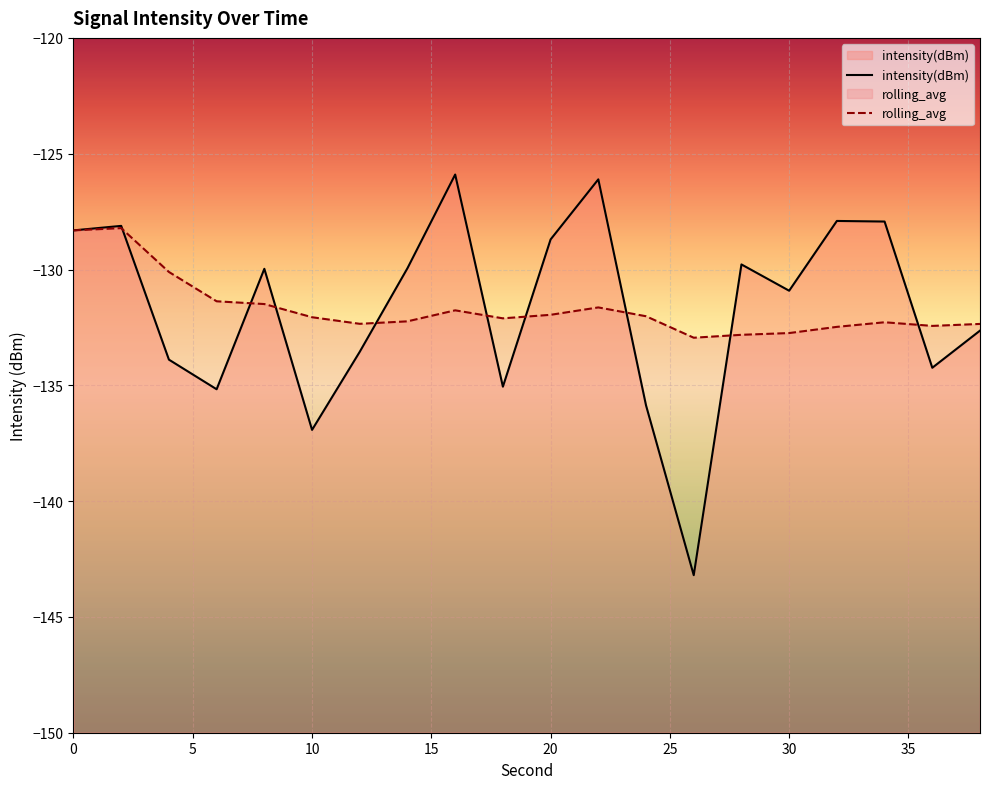

How many interior local peaks does the intensity(dBm) series have?

6